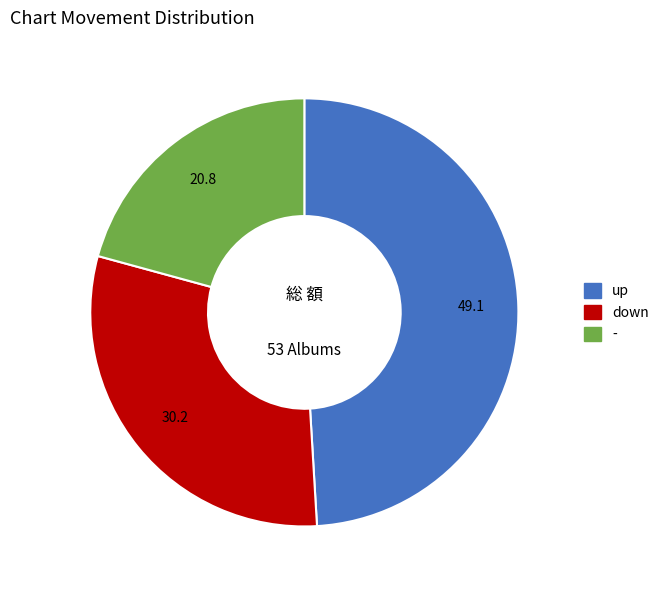

Do up and down together represent more than half of the pie?

Yes